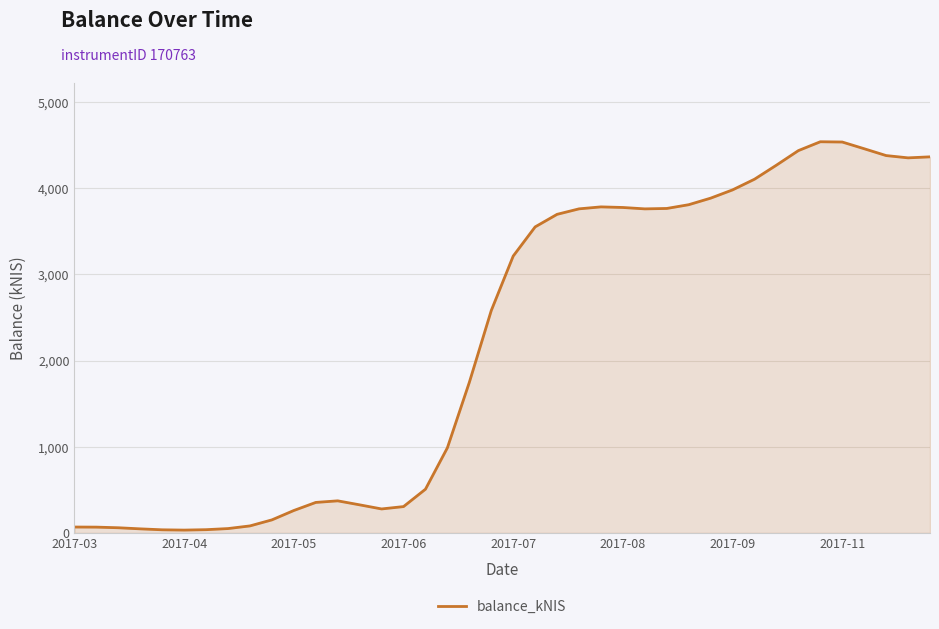

What is the difference between the maximum and minimum values?

4506.6